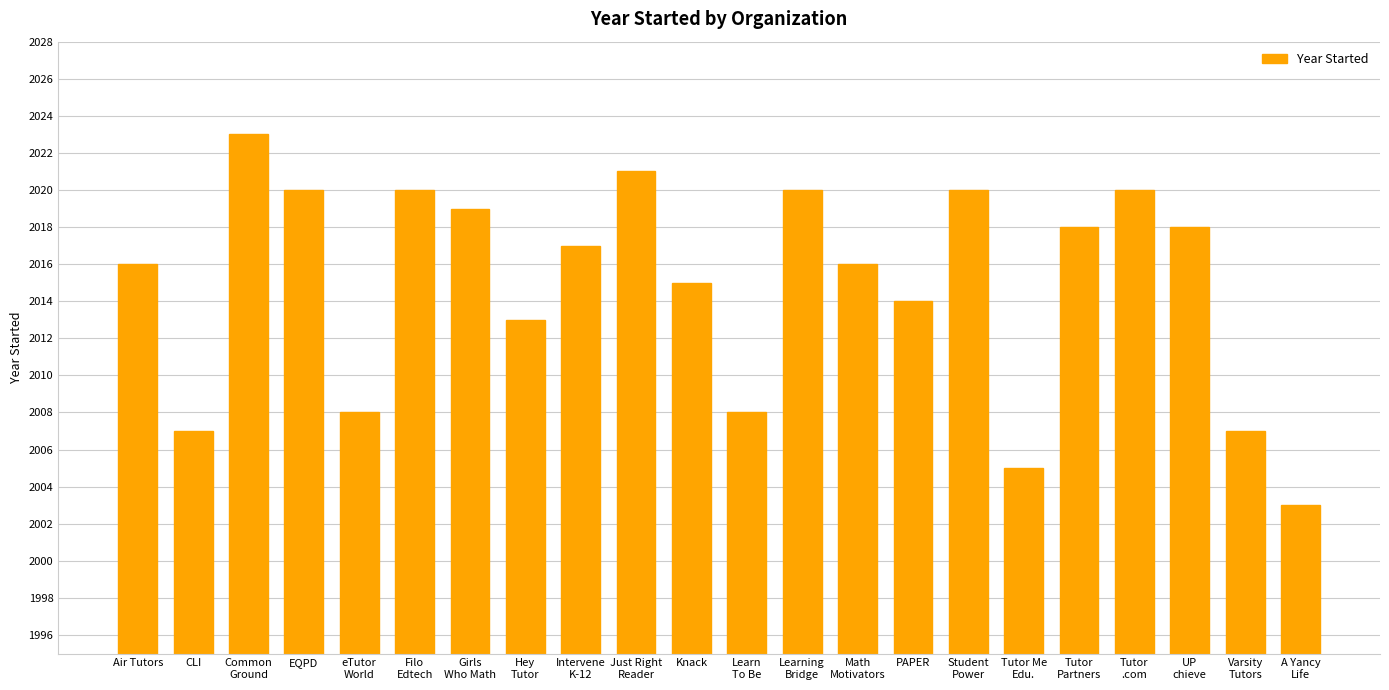

What is the ratio of the value at Common
Ground to the value at Intervene
K-12?

1.0